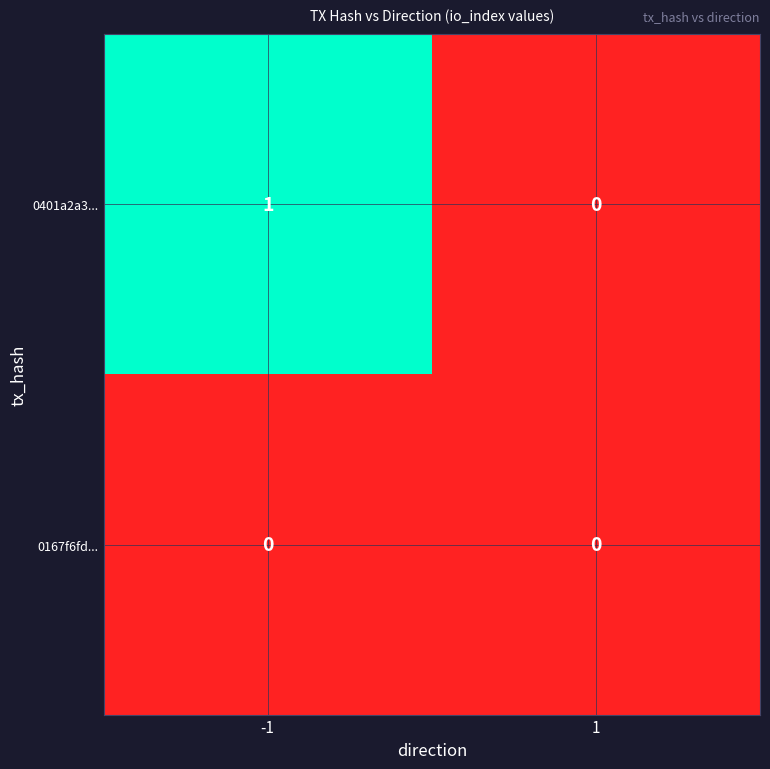

What is the total value across all series at -1?

1